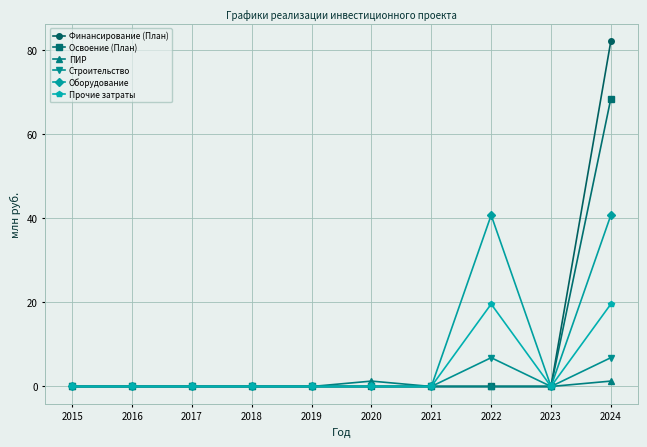

Is this an area chart (filled region under the line)?

No